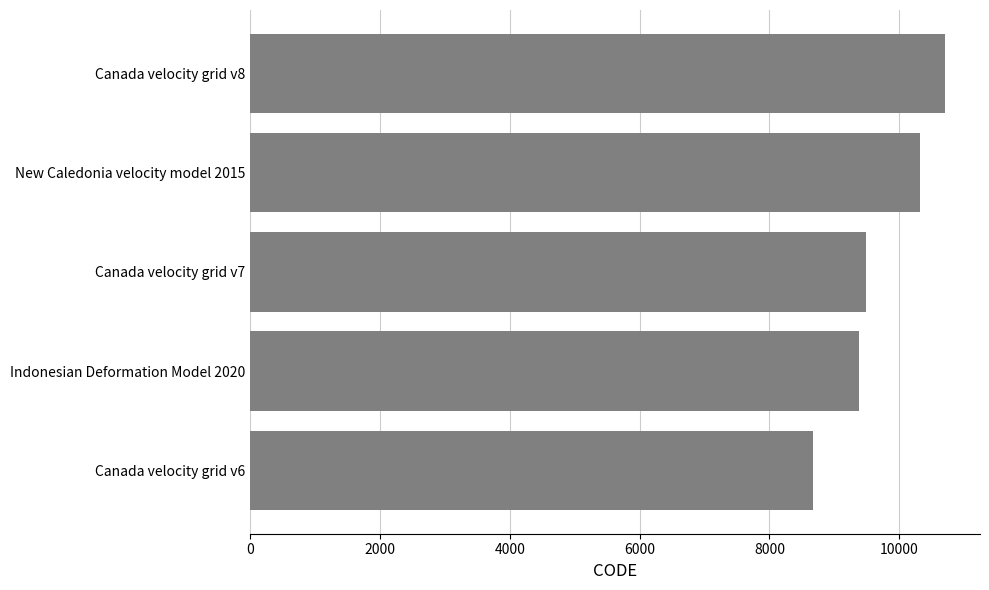

What is the average value?

9713